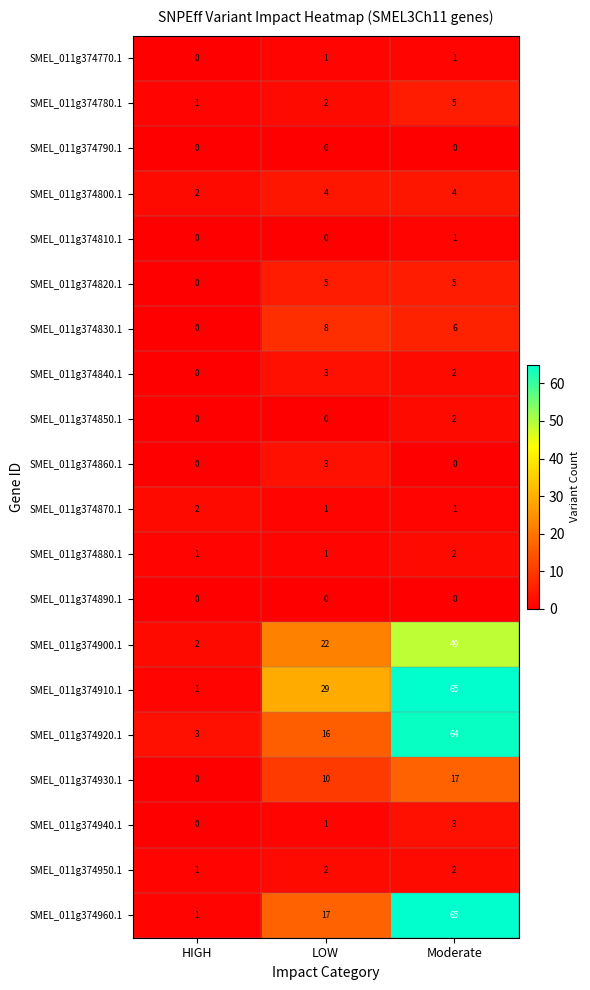

Count the number of data series in this chart.

20